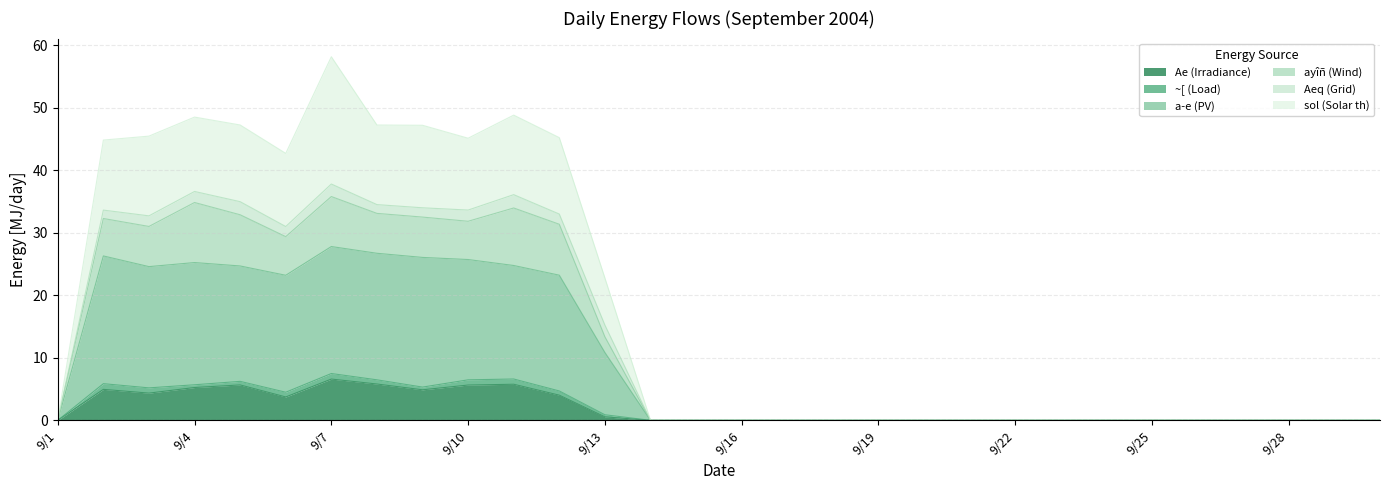

What is the difference between the highest and lowest values at 9/8?

41.4